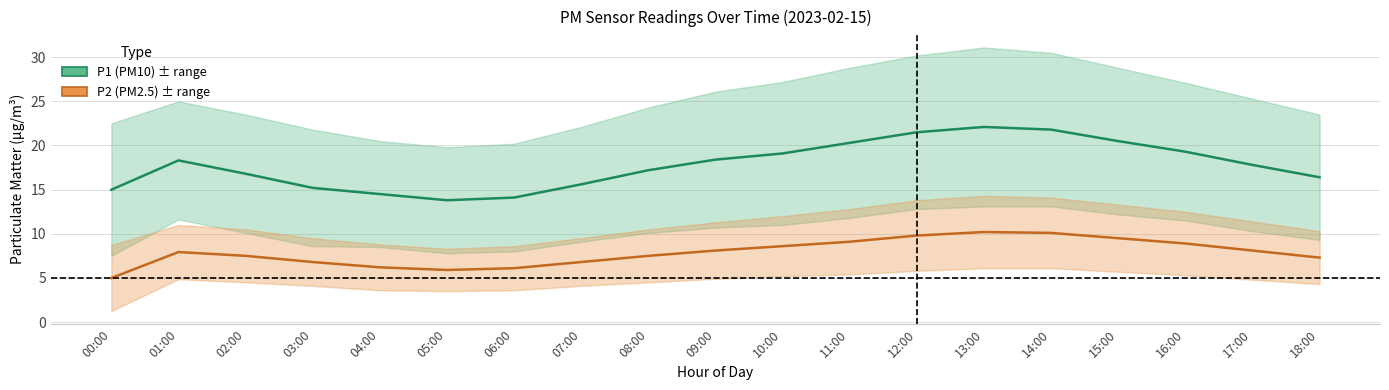

What is the sum of the P2 (PM2.5) values at 05:00 and 03:00?

12.7